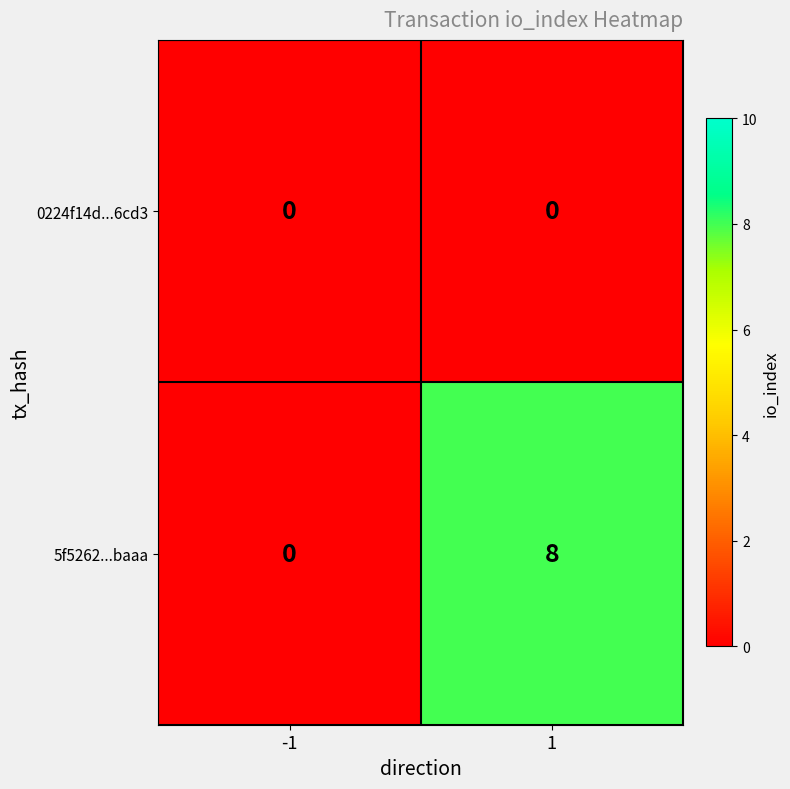

What is the maximum value shown in the chart?

8